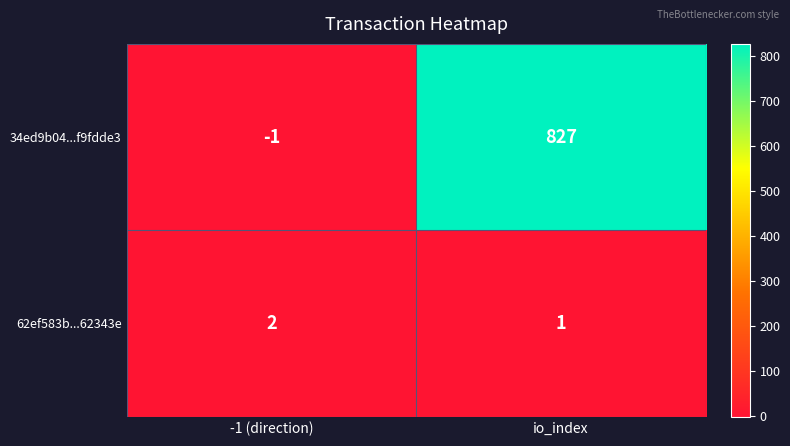

The value of 34ed9b04...f9fdde3 at io_index is 827. True or false?

True